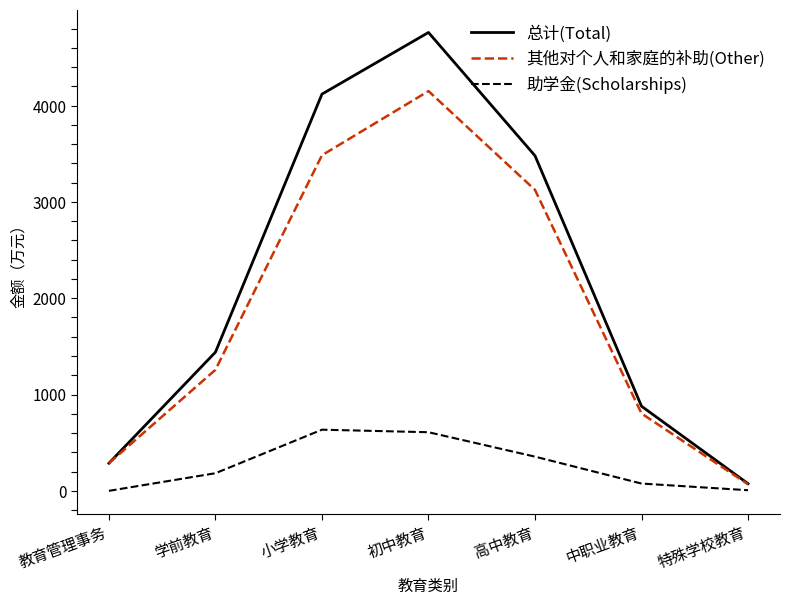

Where is 总计(Total) nearest to the value 2417?

学前教育